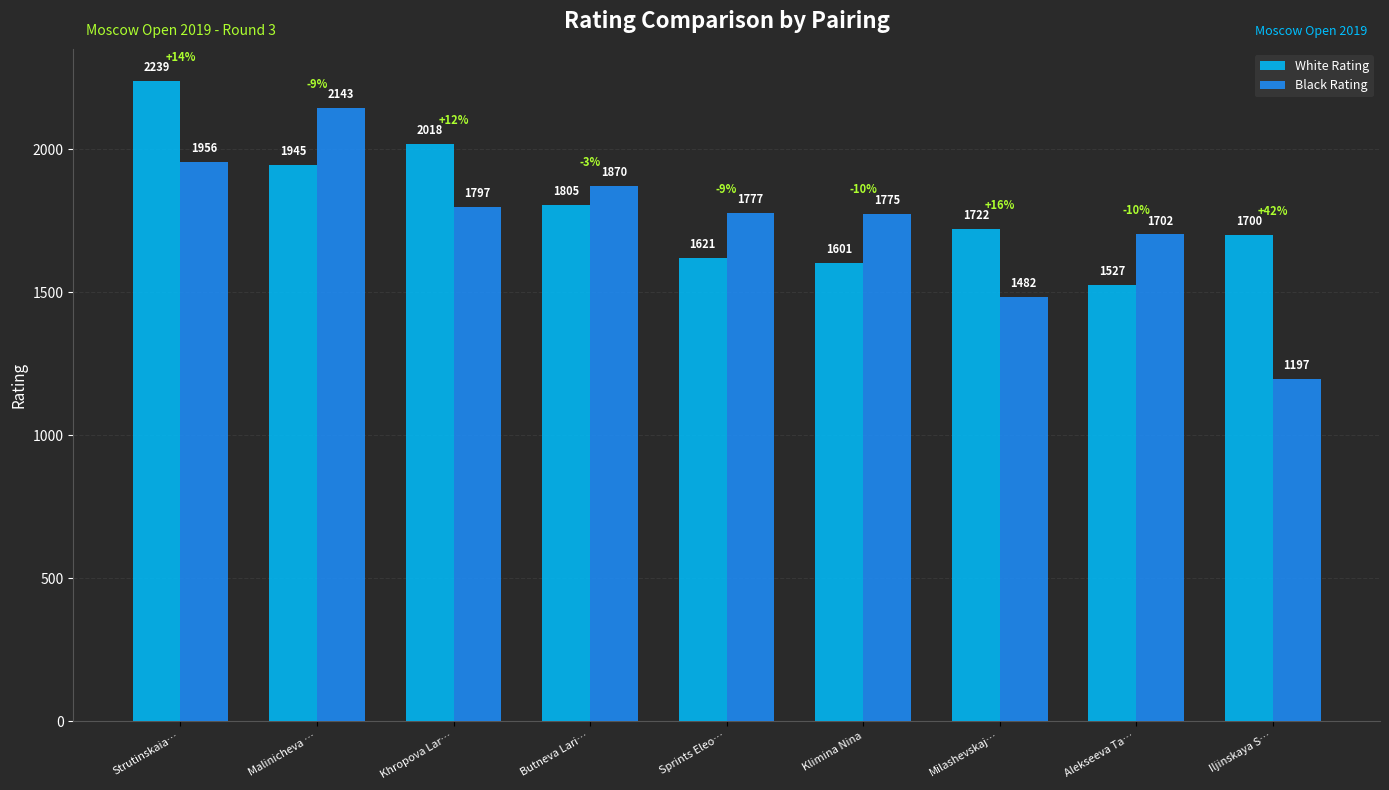

Is it true that White Rating equals 1094 at Sprints Eleo…?

False